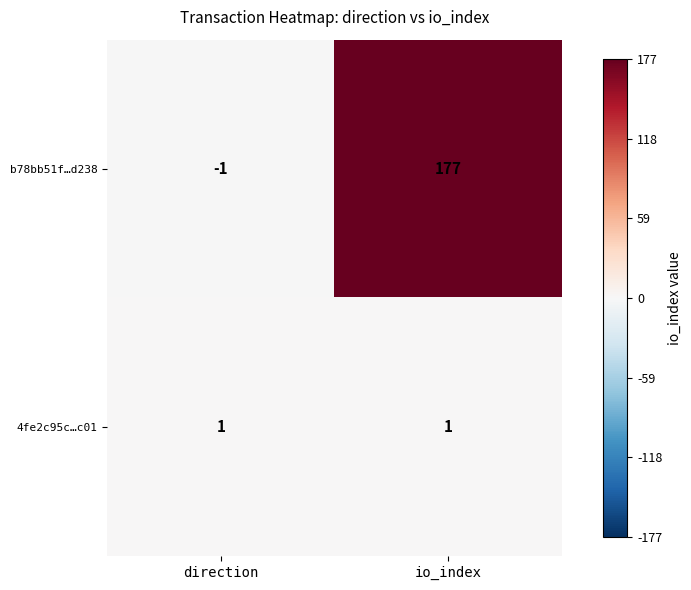

List the series in order of their overall mean, highest first.

b78bb51f…d238, 4fe2c95c…c01